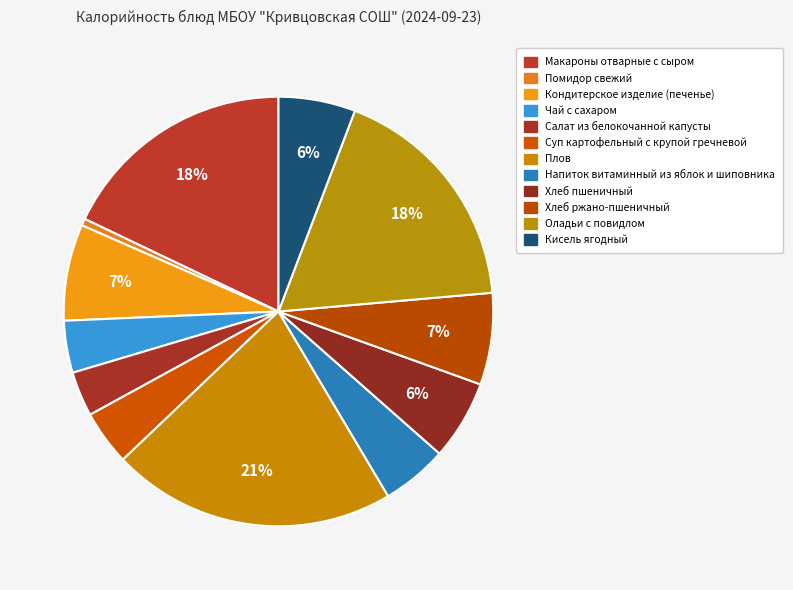

How many slices are in this pie chart?

12